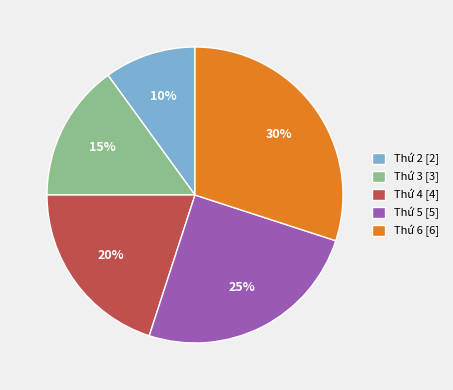

Which has a higher value, Thứ 5 [5] or Thứ 6 [6]?

Thứ 6 [6]